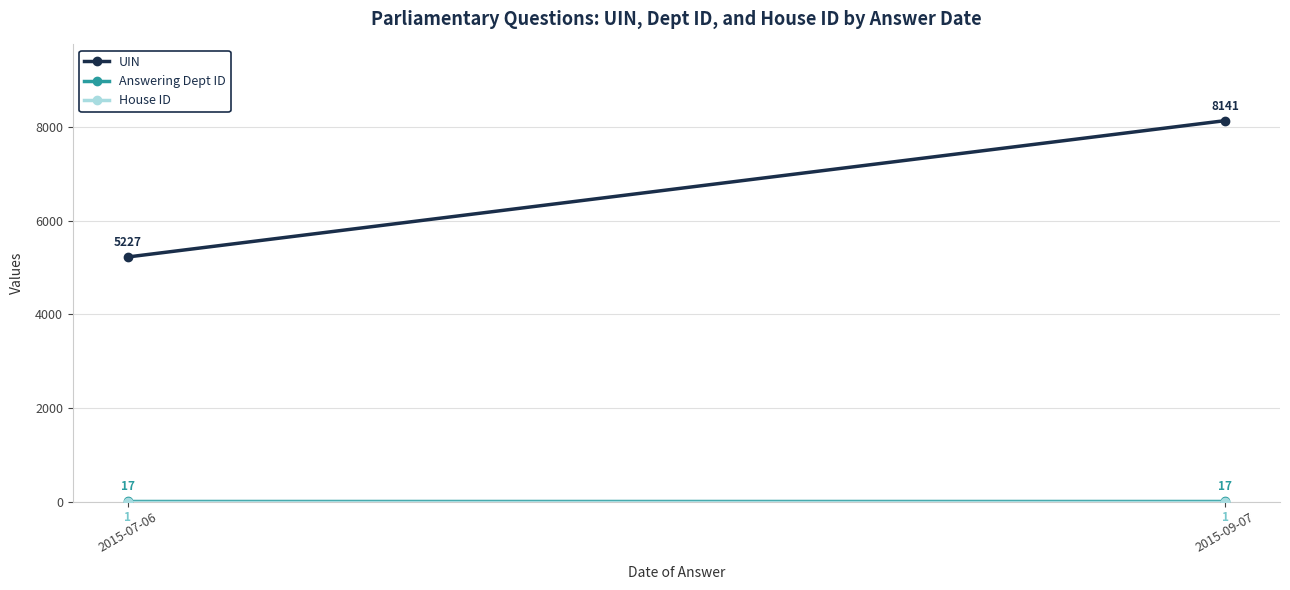

Reading right to left, what are all the values shown in this chart?

UIN: 2015-09-07=8141	2015-07-06=5227
Answering Dept ID: 2015-09-07=17	2015-07-06=17
House ID: 2015-09-07=1	2015-07-06=1